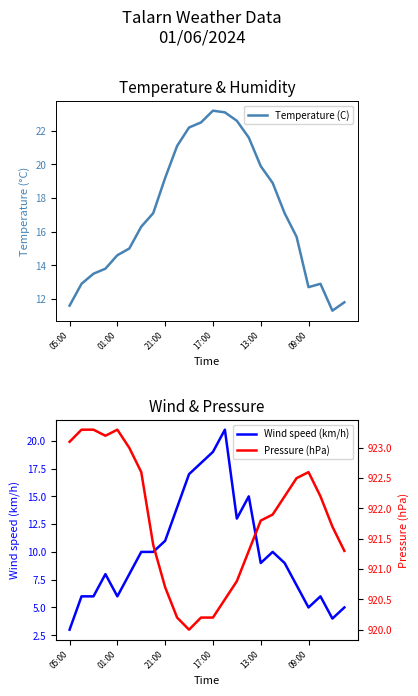

How many interior local valleys does the Wind speed (km/h) series have?

5